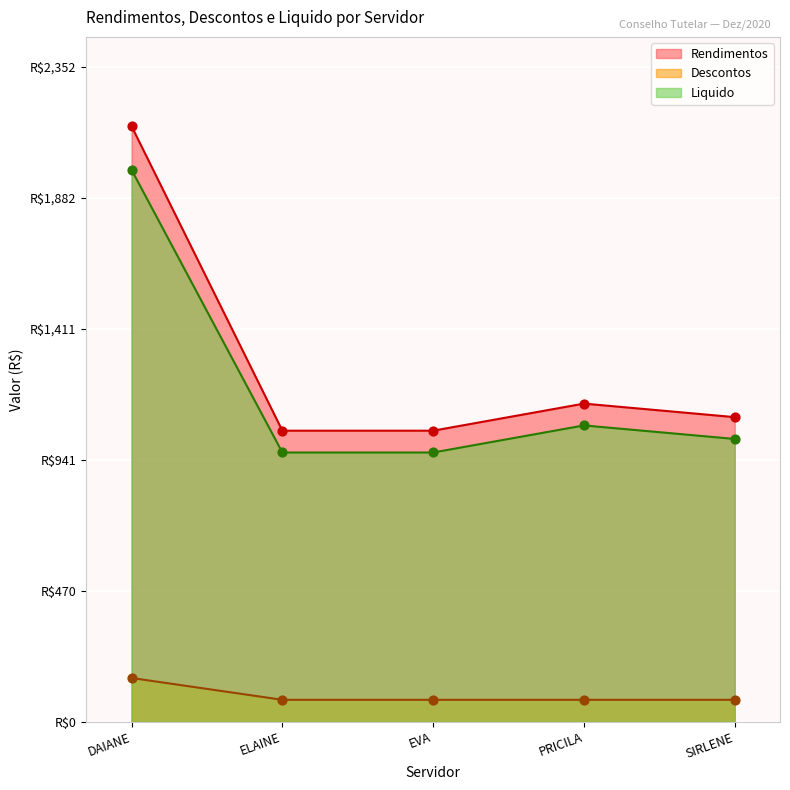

What is the total value across all series at PRICILA?

2284.5